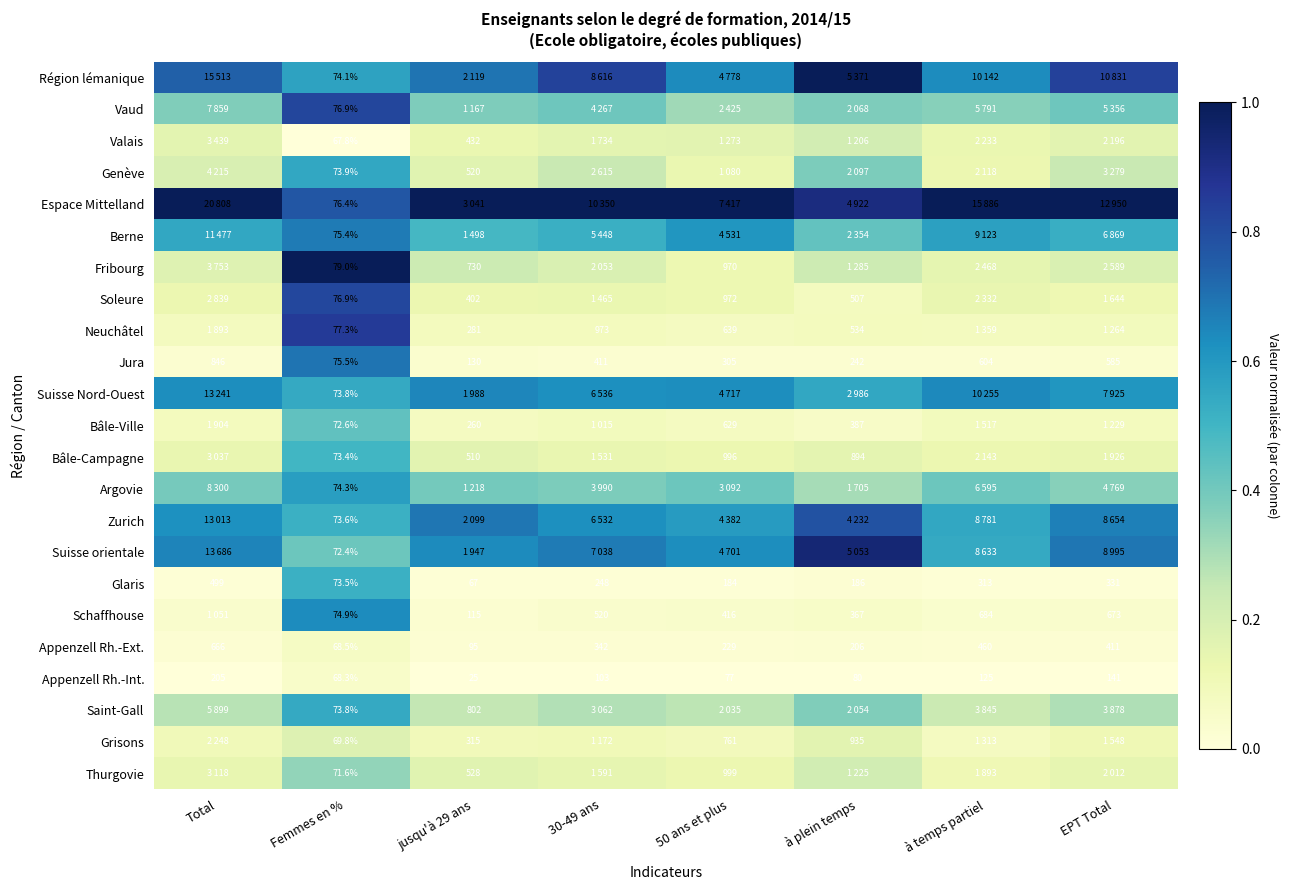

At which label does Appenzell Rh.-Ext. reach its minimum?

Femmes en %